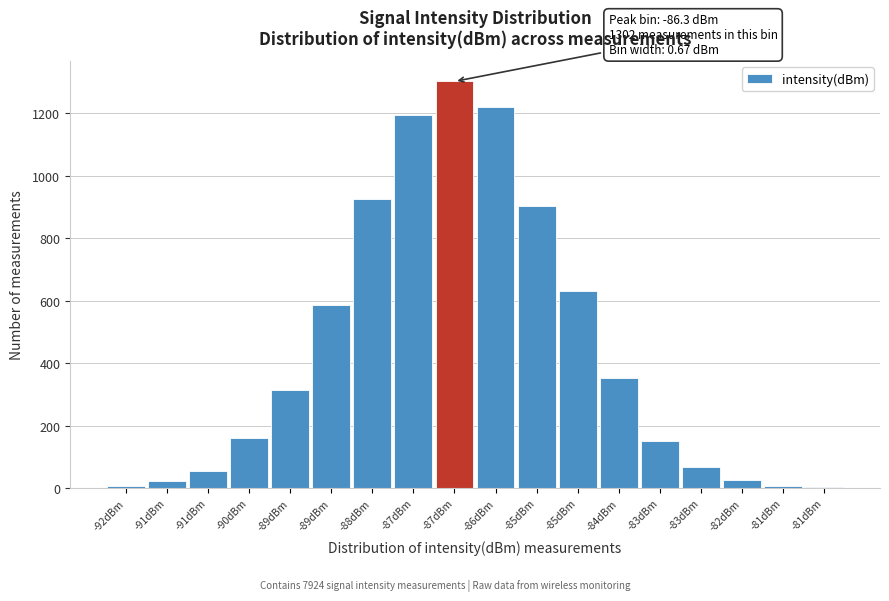

Are the bars horizontal?

No